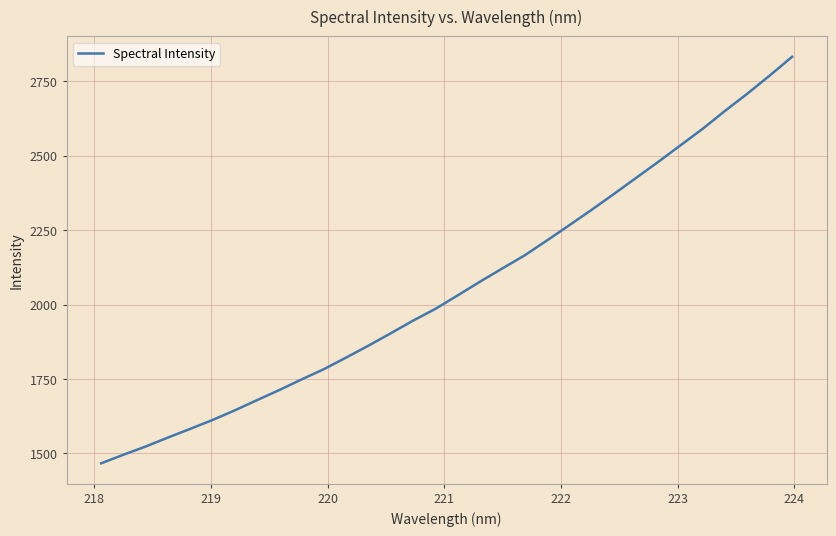

What is the difference between the maximum and minimum values?

1366.0